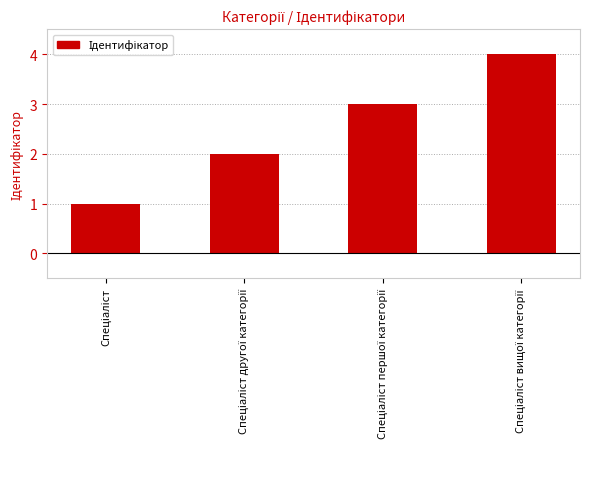

What is the greatest value displayed?

4